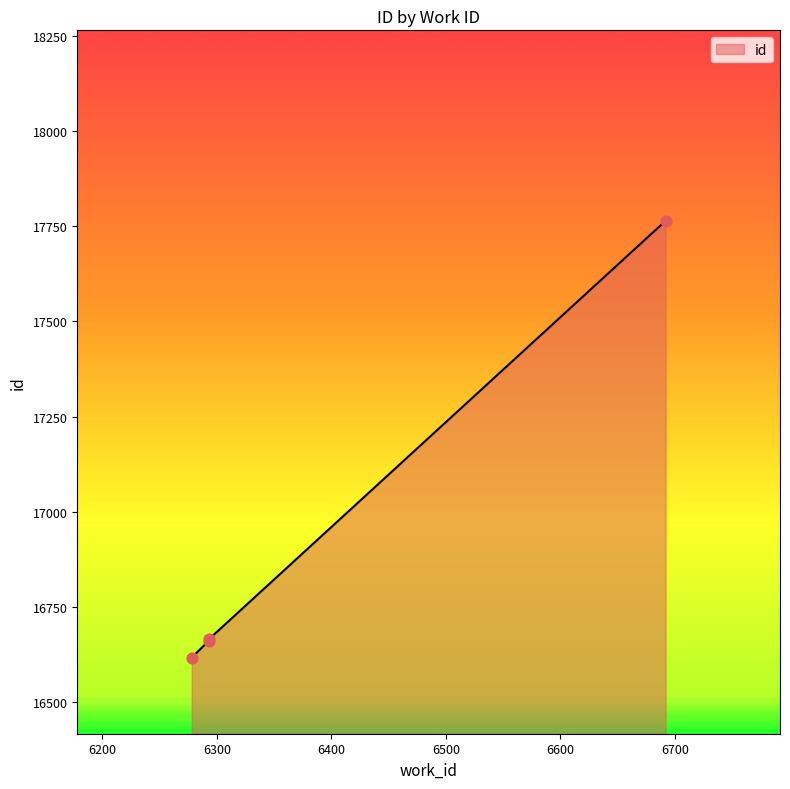

What is the change in value from 6293 to 6692?

+1098